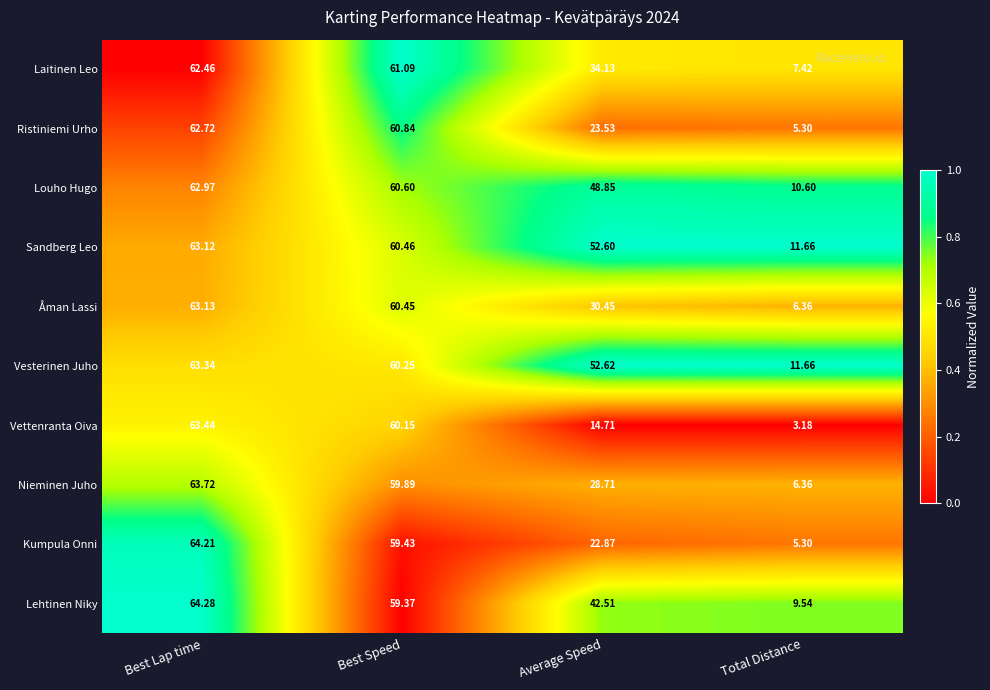

How many series are shown in this chart?

10